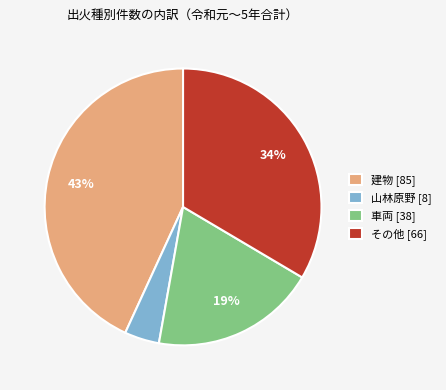

What is the largest slice in the pie chart?

建物